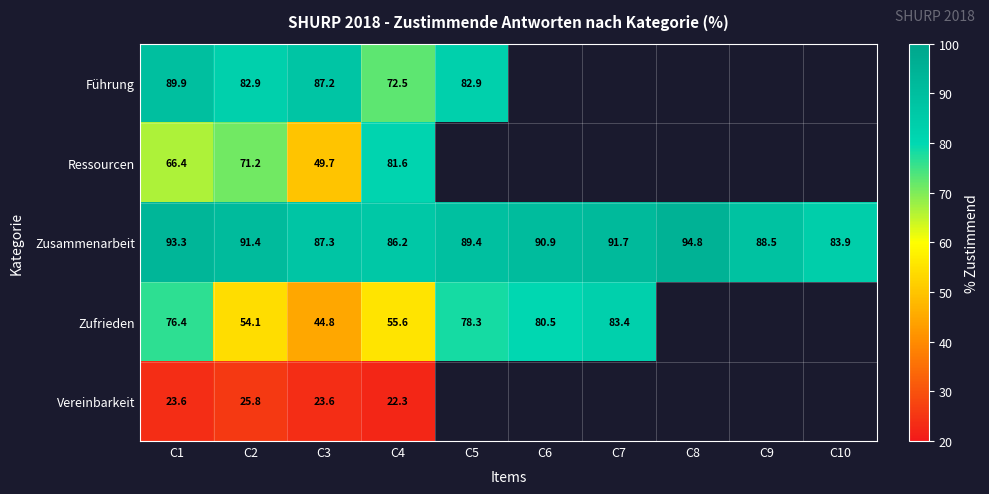

What is the maximum value for Zusammenarbeit?

94.8